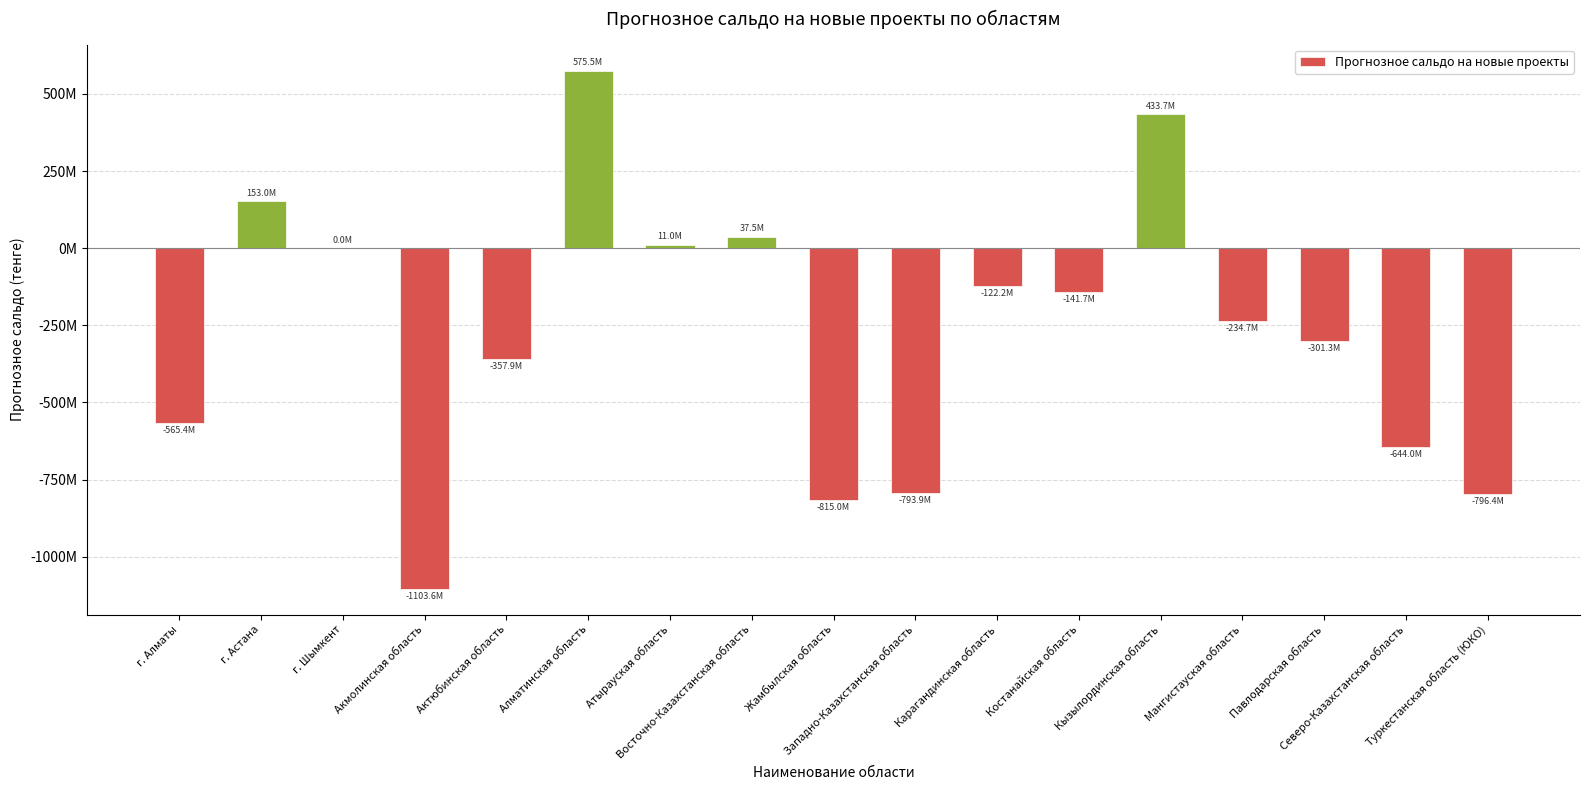

What is the approximate value at Кызылординская область?

433721030.2